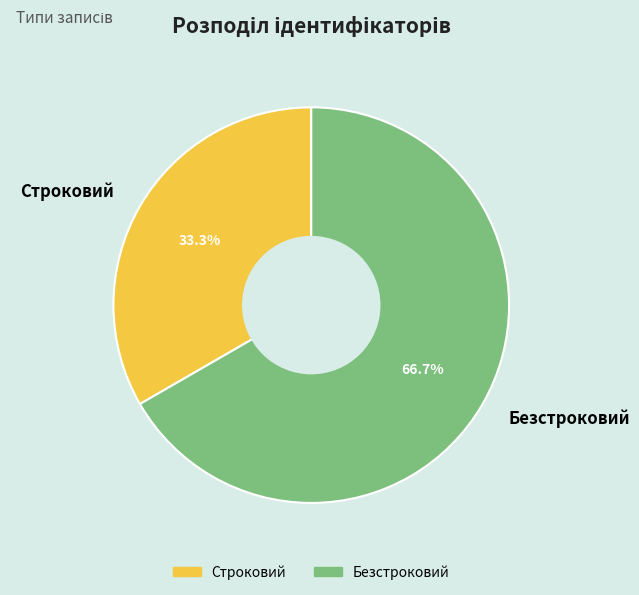

Between Строковий and Безстроковий, which is larger?

Безстроковий